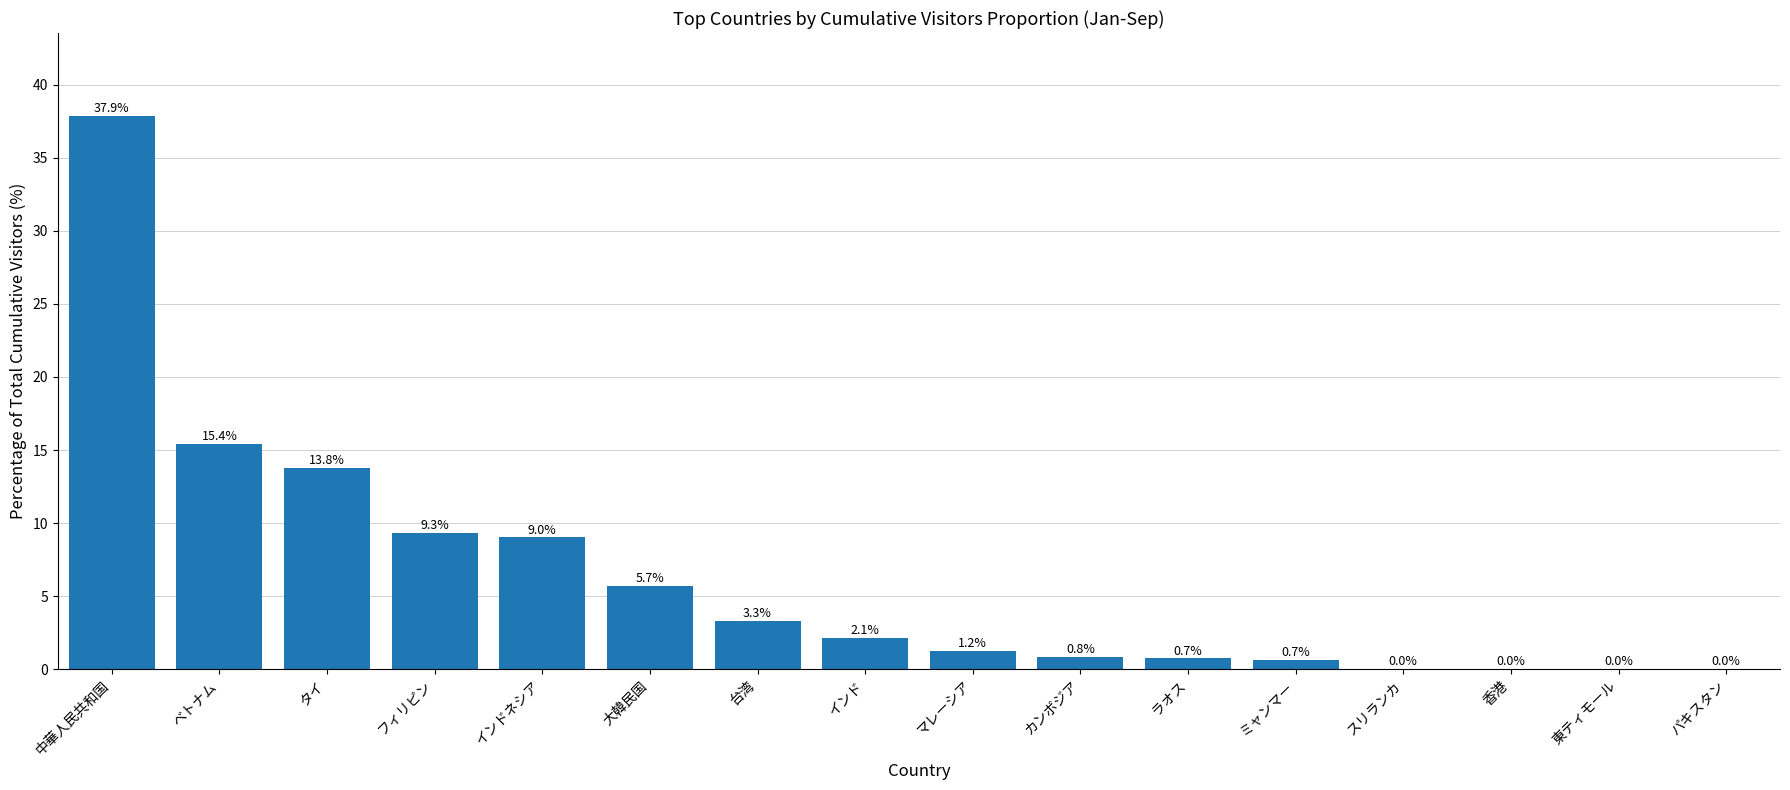

What is the greatest value displayed?

37.9